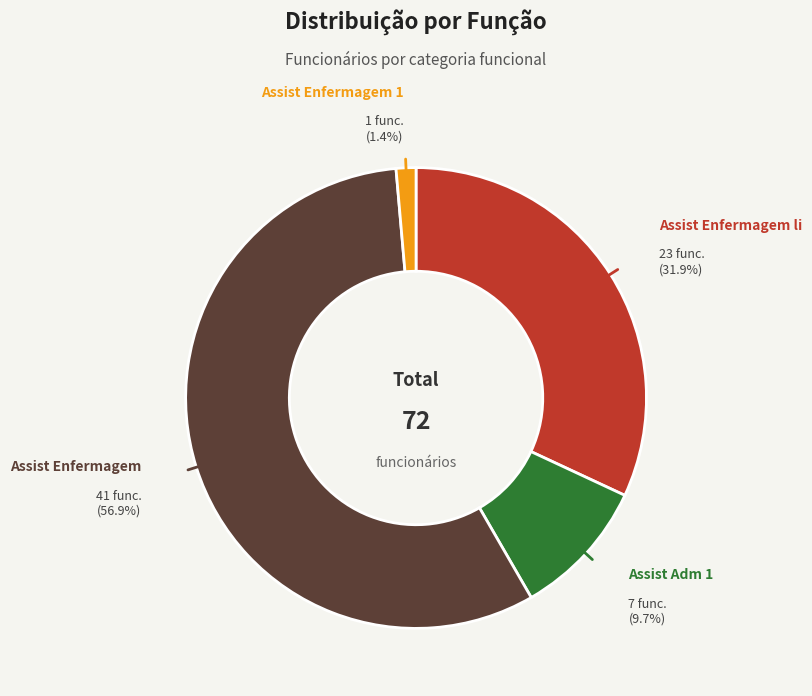

Is there any slice that represents more than half of the pie?

Yes